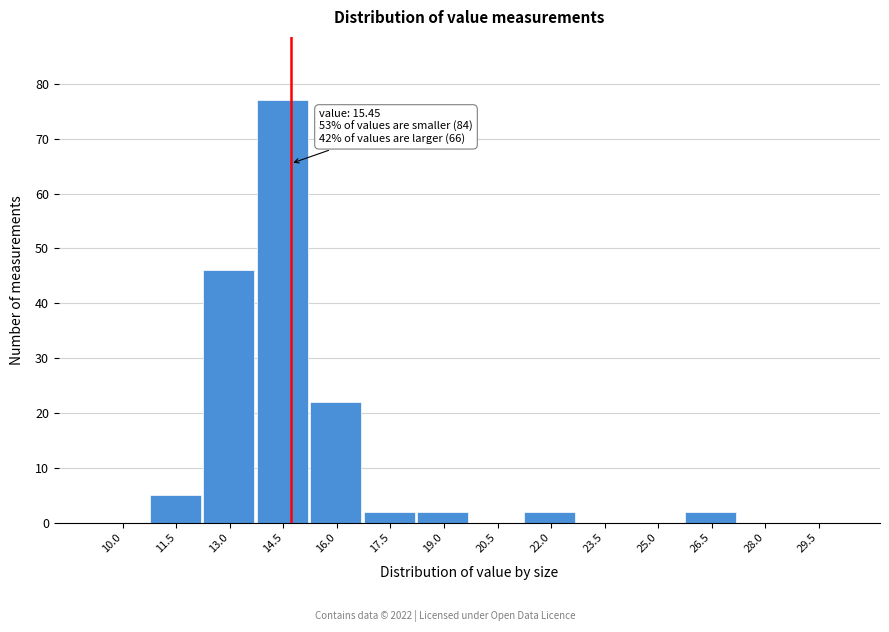

Reading left to right, list all the values displayed in this chart.

10.0=0	11.5=5	13.0=46	14.5=77	16.0=22	17.5=2	19.0=2	20.5=0	22.0=2	23.5=0	25.0=0	26.5=2	28.0=0	29.5=0